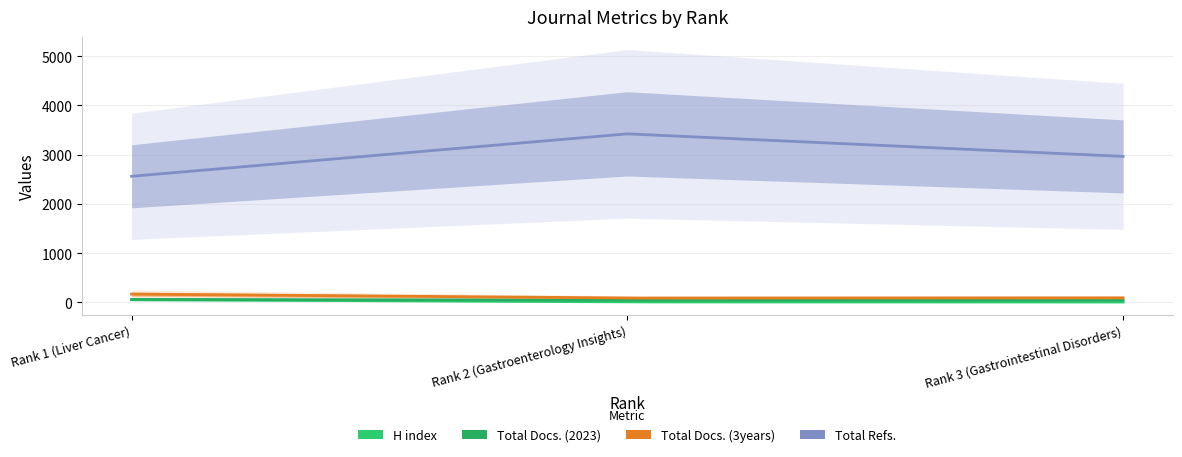

Rank the categories by H index value from lowest to highest.

Rank 3 (Gastrointestinal Disorders), Rank 2 (Gastroenterology Insights), Rank 1 (Liver Cancer)